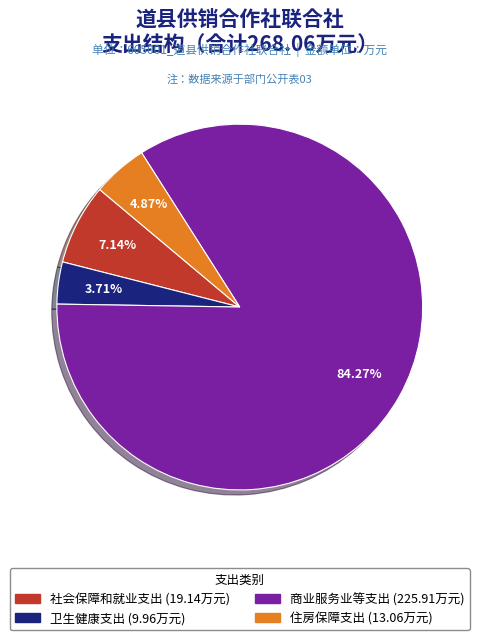

To the nearest percent, what portion does 商业服务业等支出 represent?

84%